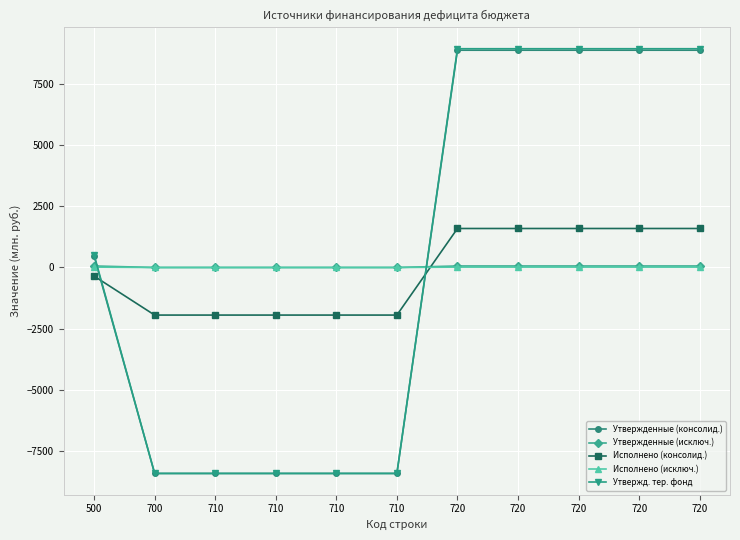

Which label corresponds to the largest value in the chart?

720